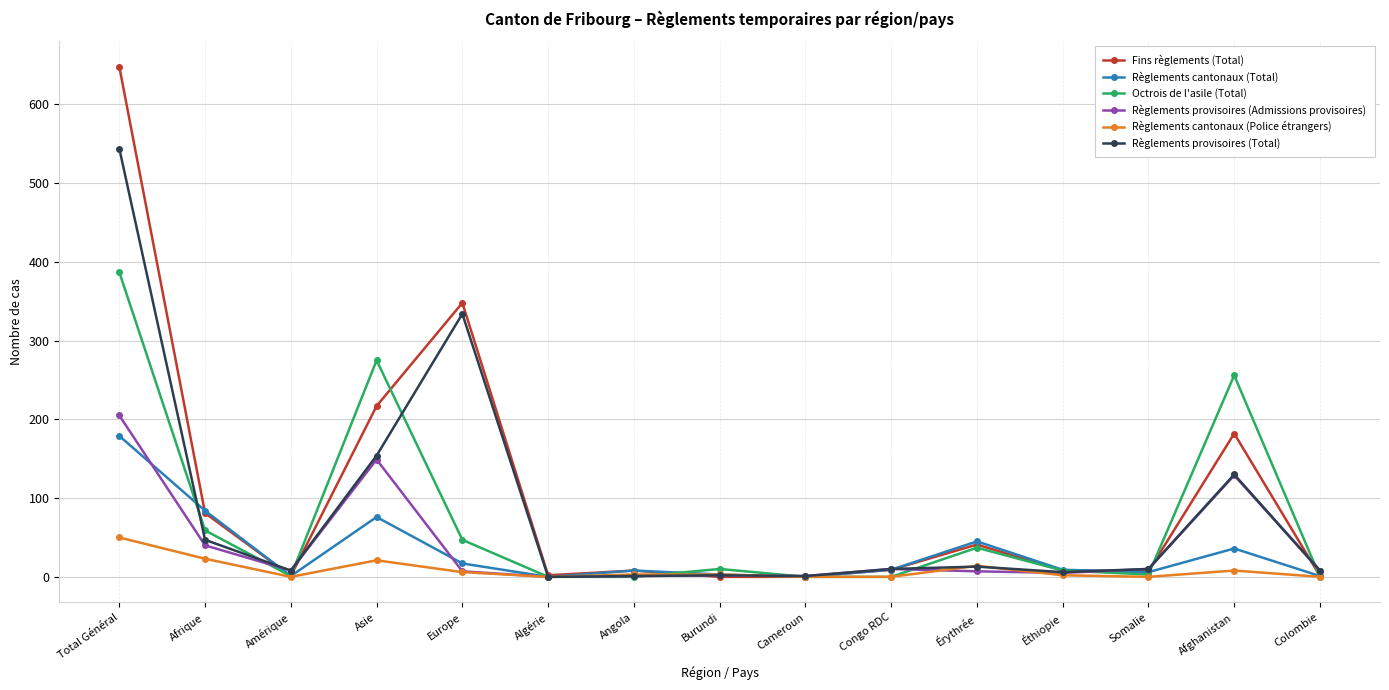

How many interior local peaks does the Règlements cantonaux (Total) series have?

4